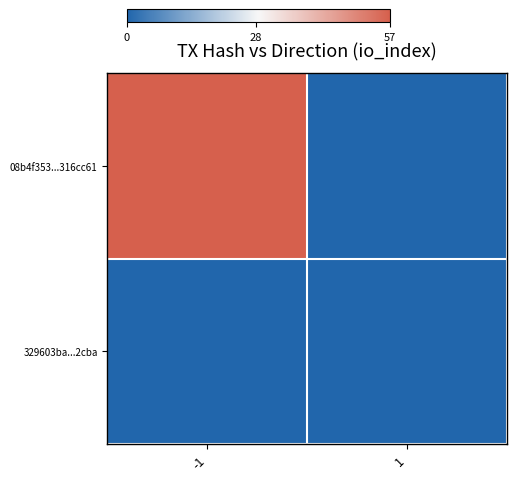

Count the number of categories in the chart.

2